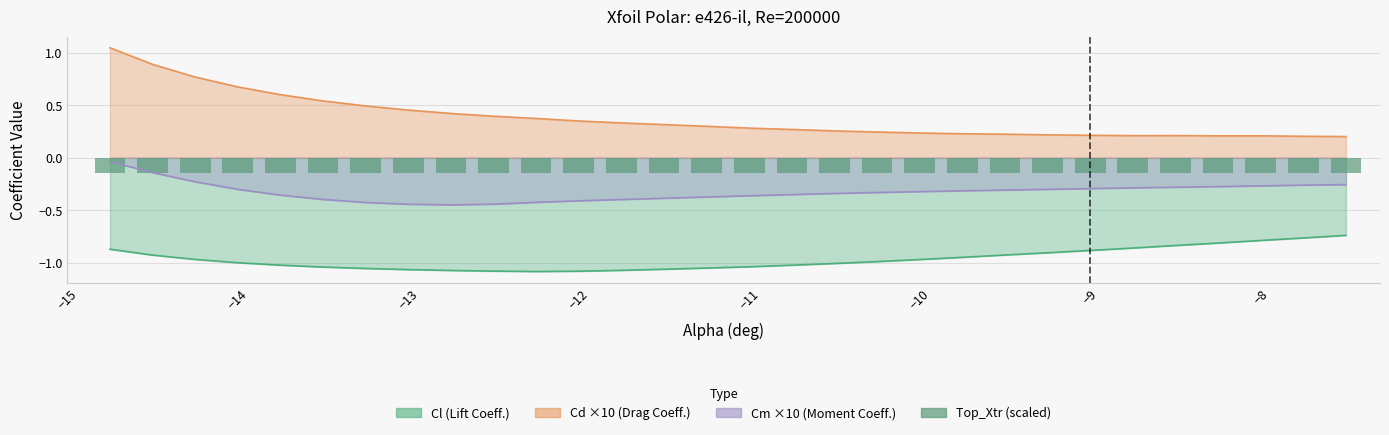

Between -13.25 and -12.25, which is larger?

-13.25